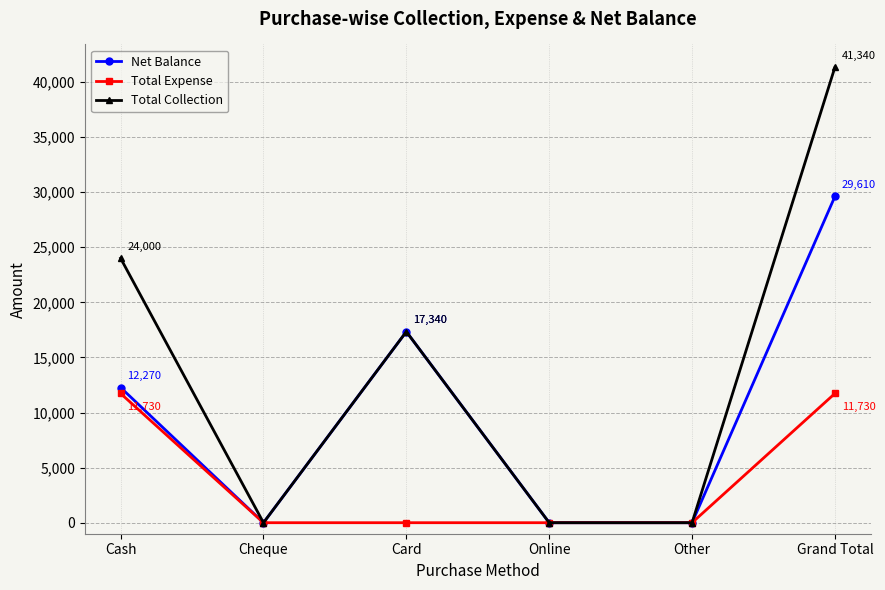

Does the chart display data point markers on the line(s)?

Yes